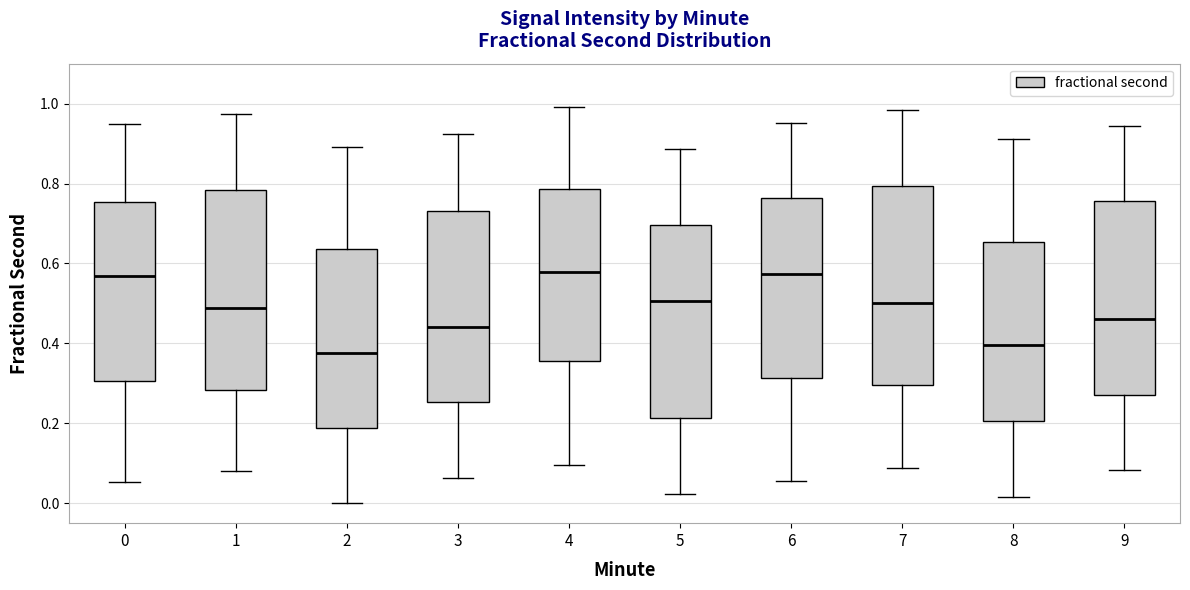

Reading left to right, transcribe this box plot: for each box, give where its median line is, the range the box spans, and where its two whiskers end, as read against the y-axis. The values are not printed on the chart, so give them approximately, as read against the axis.

0: median 0.56, box 0.30 to 0.76, whiskers 0.06 to 0.94
1: median 0.48, box 0.28 to 0.78, whiskers 0.08 to 0.98
2: median 0.38, box 0.18 to 0.64, whiskers 0.00 to 0.90
3: median 0.44, box 0.26 to 0.74, whiskers 0.06 to 0.92
4: median 0.58, box 0.36 to 0.78, whiskers 0.10 to 1.00
5: median 0.50, box 0.22 to 0.70, whiskers 0.02 to 0.88
6: median 0.58, box 0.32 to 0.76, whiskers 0.06 to 0.96
7: median 0.50, box 0.30 to 0.80, whiskers 0.08 to 0.98
8: median 0.40, box 0.20 to 0.66, whiskers 0.02 to 0.92
9: median 0.46, box 0.28 to 0.76, whiskers 0.08 to 0.94